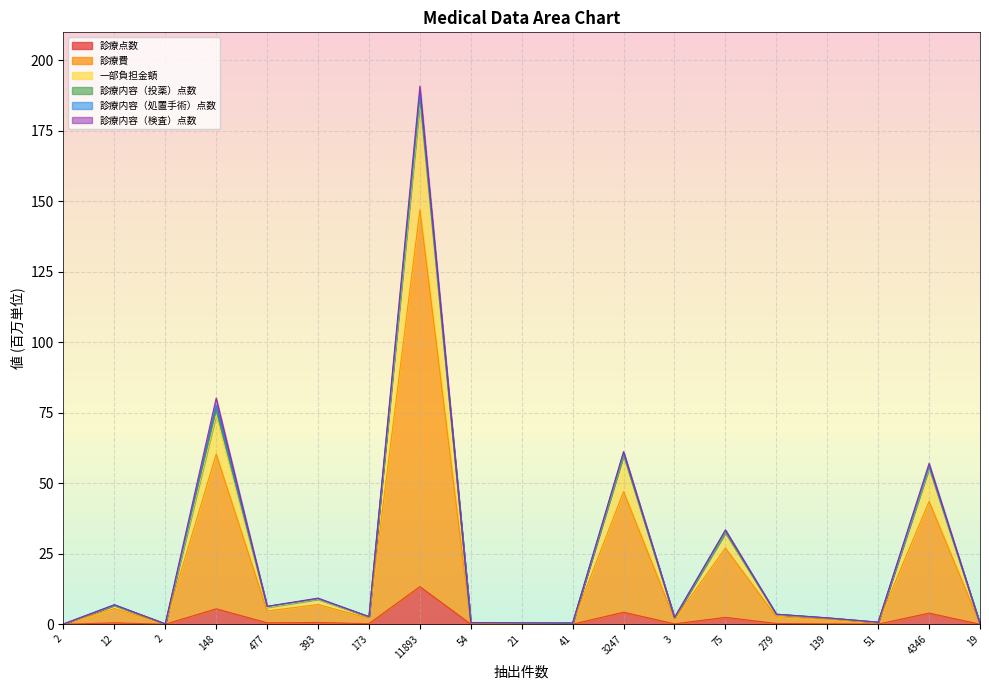

How many data points in 一部負担金額 are above 2?

12